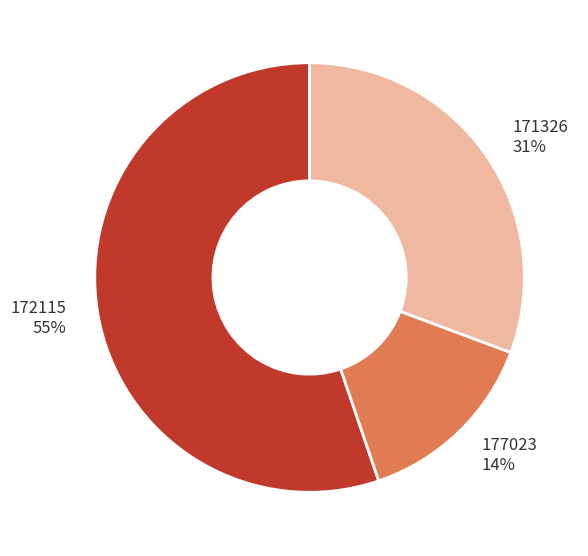

Is there a majority slice in this chart?

Yes